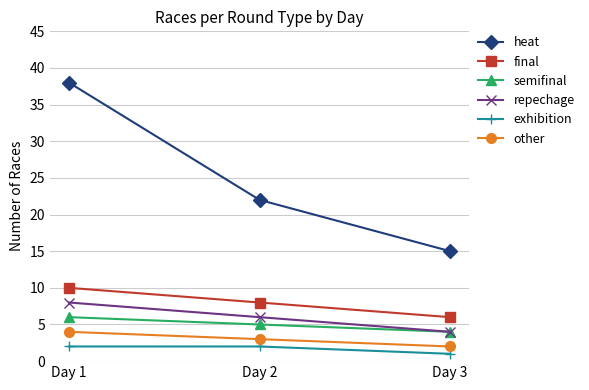

Rank the series by their maximum value, from highest to lowest.

heat, final, repechage, semifinal, other, exhibition